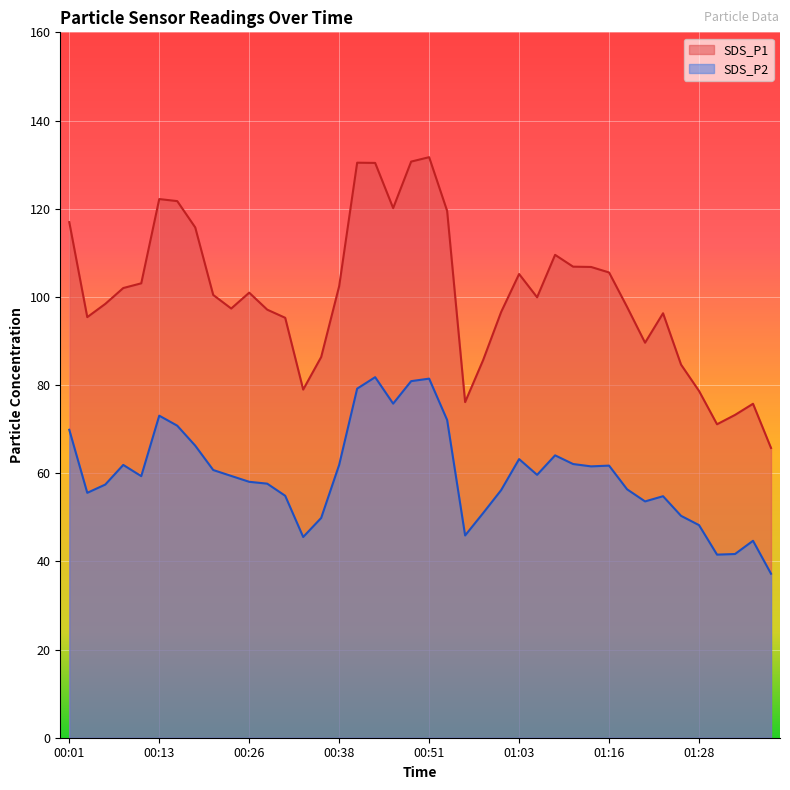

Which series has the largest total across all categories?

SDS_P1